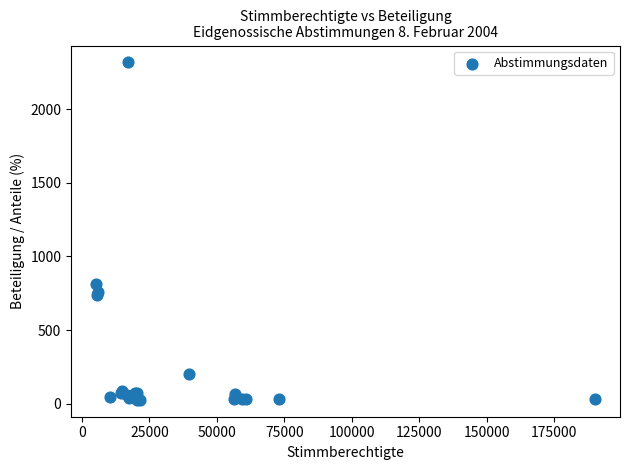

What Y value in the scatter plot is closest to 1171?

816.0